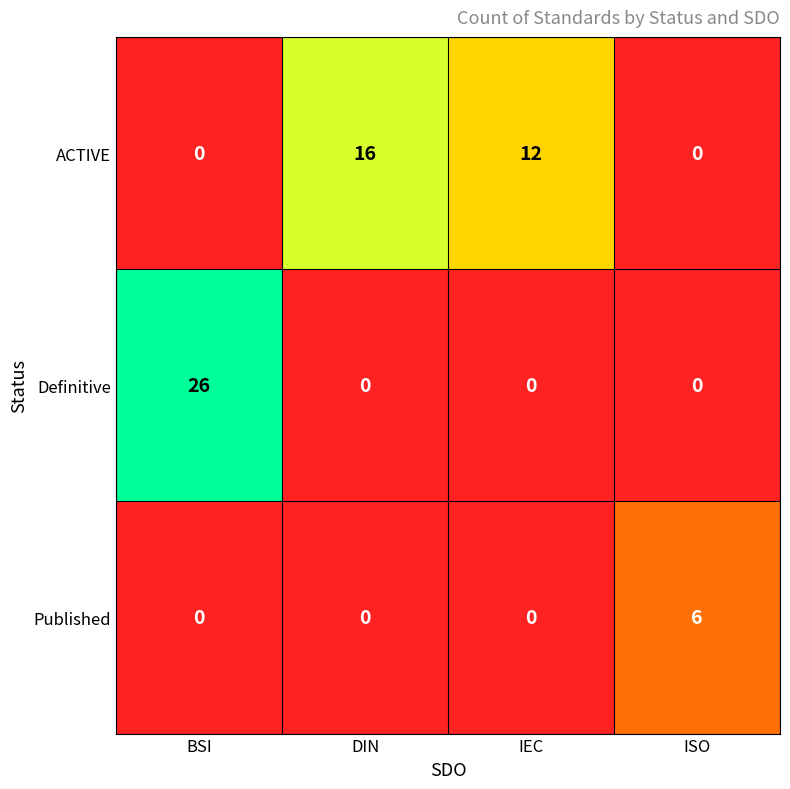

Reading left to right, transcribe all the data shown in this chart.

ACTIVE: BSI=0	DIN=16	IEC=12	ISO=0
Definitive: BSI=26	DIN=0	IEC=0	ISO=0
Published: BSI=0	DIN=0	IEC=0	ISO=6